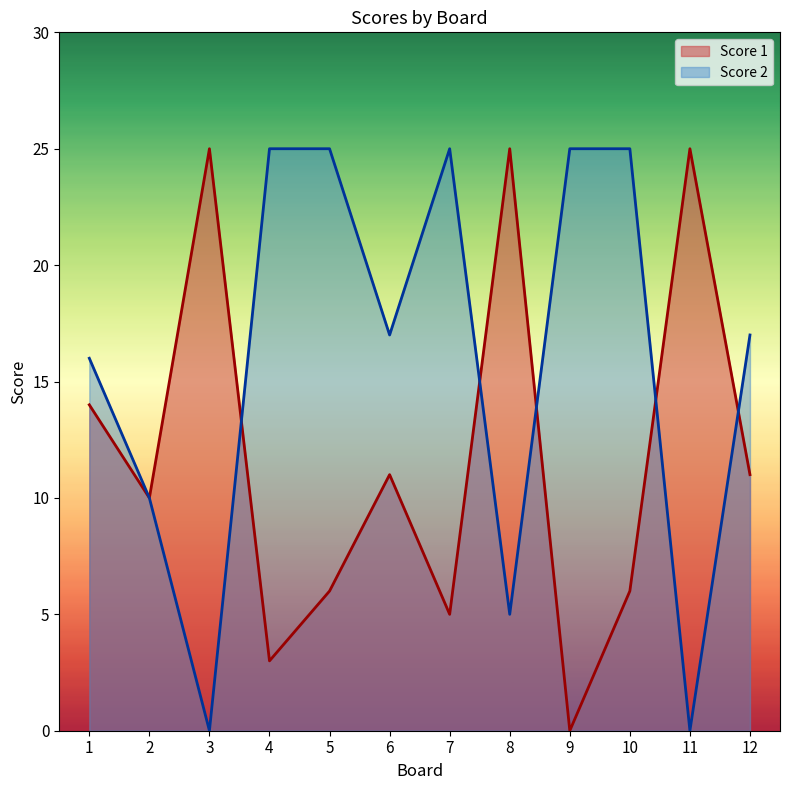

How many data points in Score 1 are above 11?

4